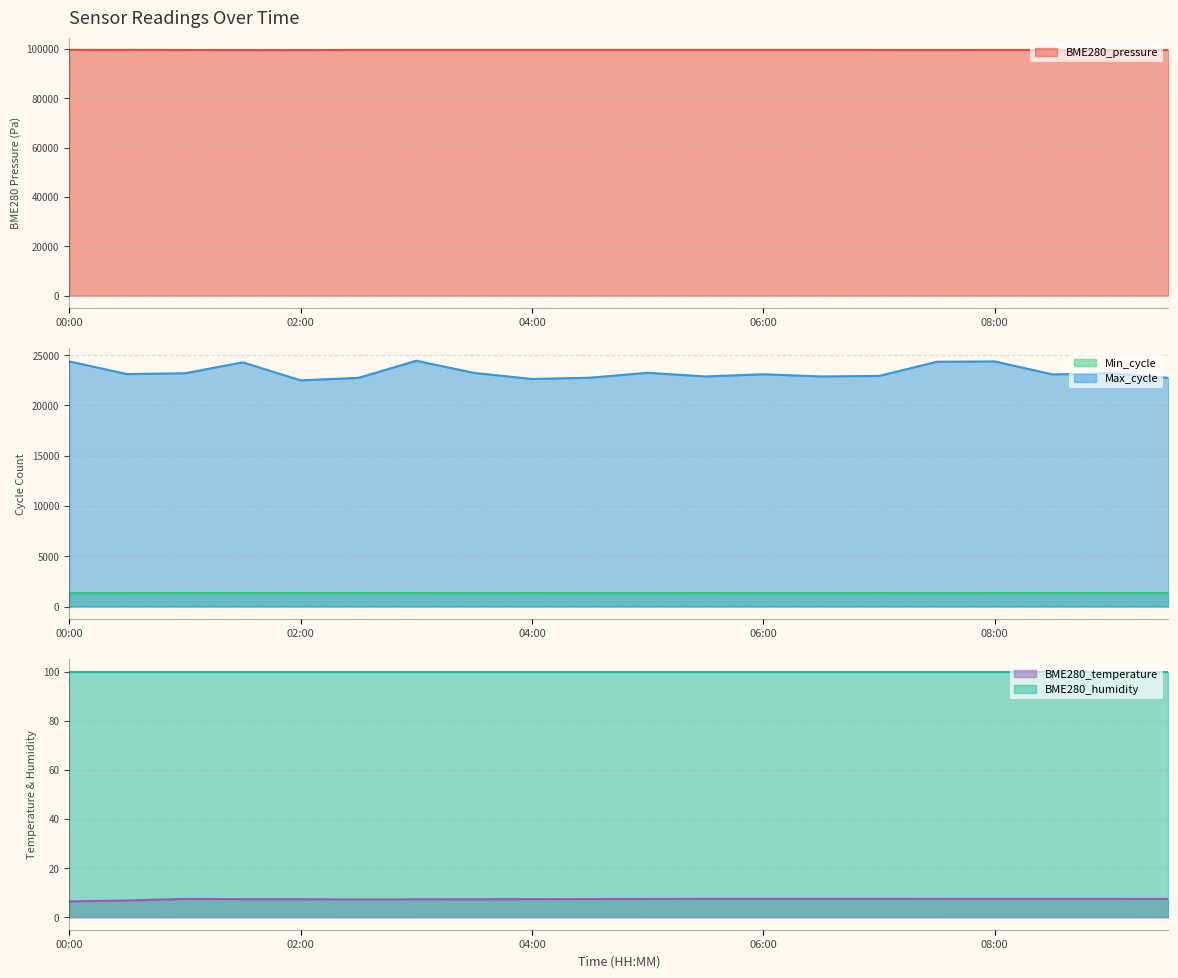

True or false: Min_cycle and Max_cycle intersect in this chart.

False